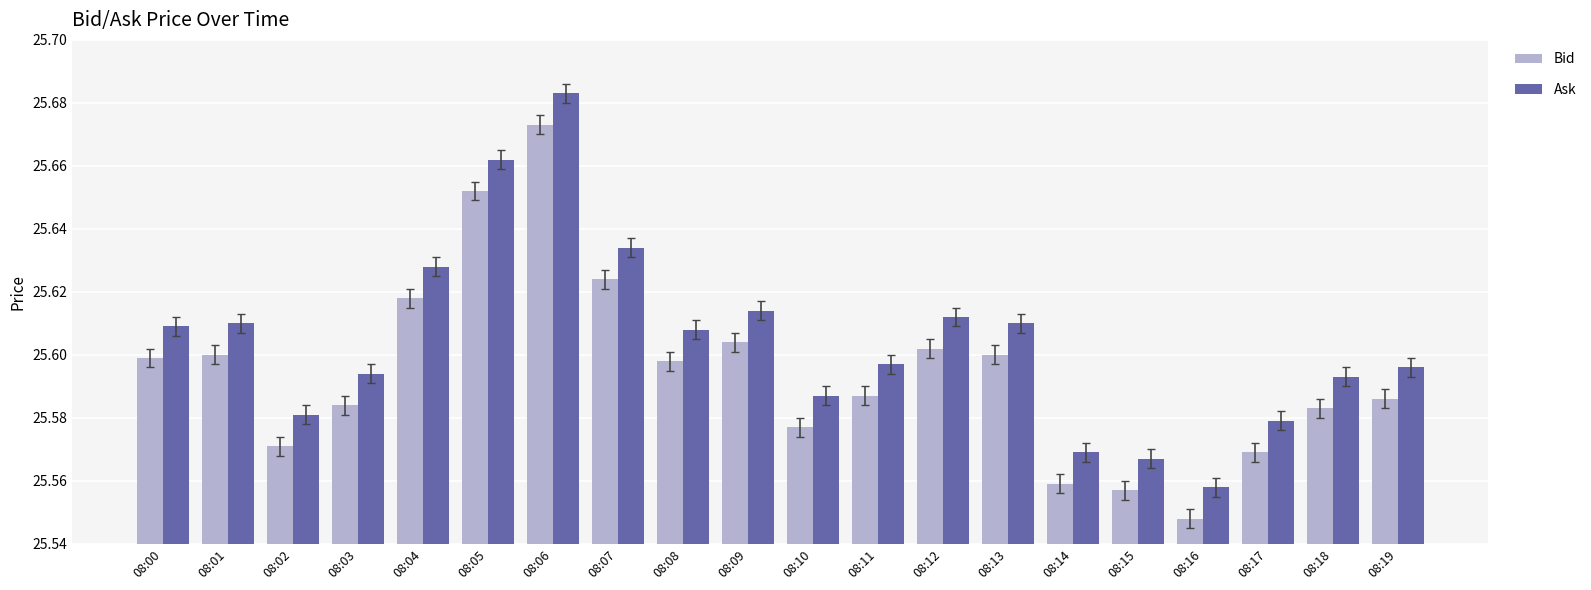

True or false: Ask has a value of 25.6 at 08:10.

True